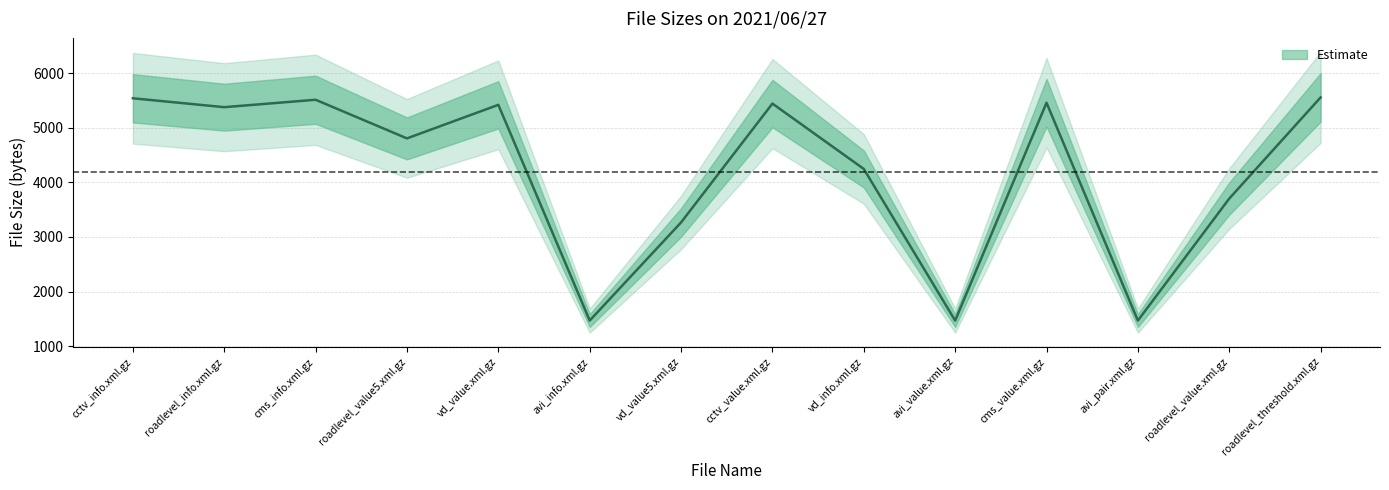

True or false: the data has more than 1 interior local peaks.

True